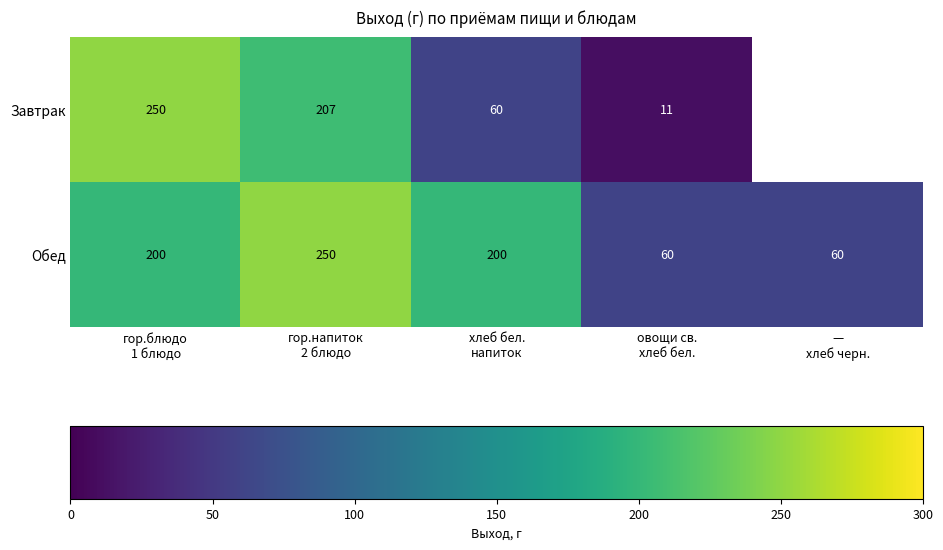

What is the difference between the second highest and minimum values in the Обед series?

140